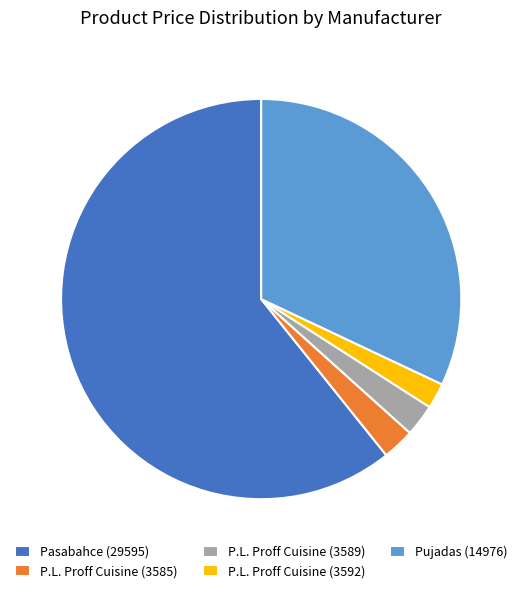

Which has a higher value, P.L. Proff Cuisine (3592) or P.L. Proff Cuisine (3589)?

P.L. Proff Cuisine (3589)